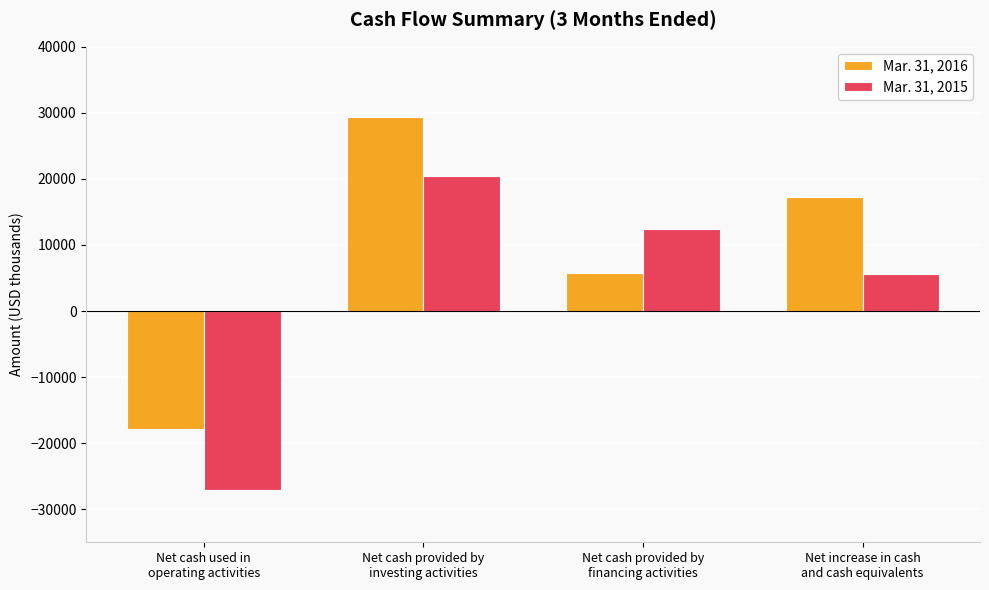

Reading left to right, transcribe all the data shown in this chart.

Mar. 31, 2016: Net cash used in
operating activities=-17837	Net cash provided by
investing activities=29431	Net cash provided by
financing activities=5698	Net increase in cash
and cash equivalents=17292
Mar. 31, 2015: Net cash used in
operating activities=-27131	Net cash provided by
investing activities=20383	Net cash provided by
financing activities=12392	Net increase in cash
and cash equivalents=5644